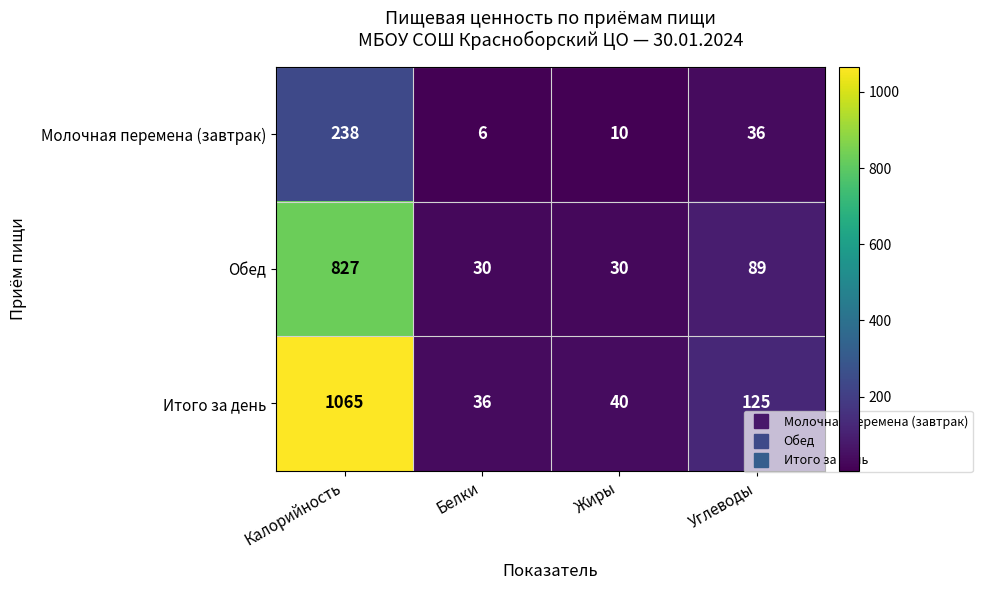

Which category has the lowest value across all series?

Белки